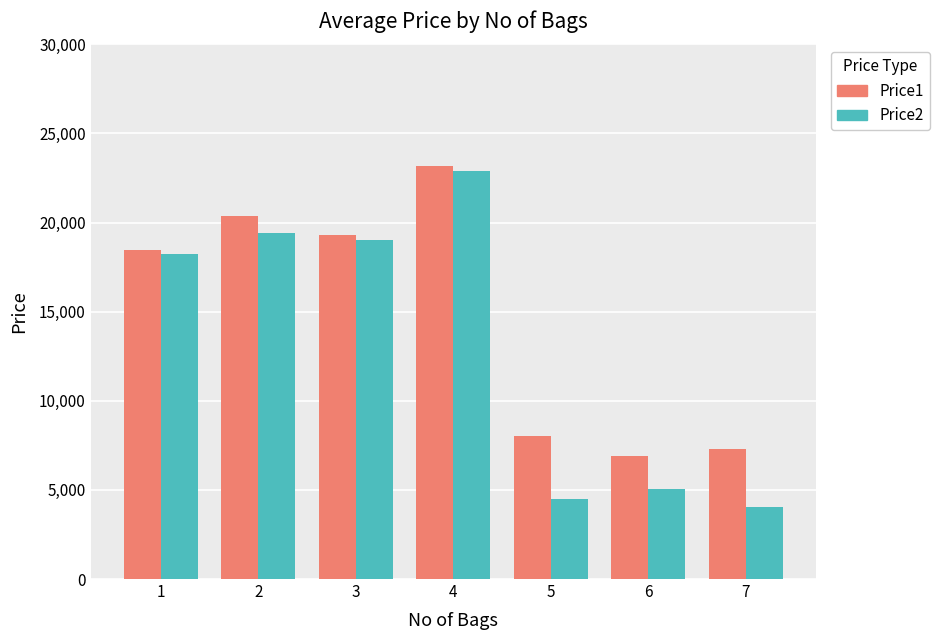

Reading left to right, what are all the values shown in this chart?

Price1: 1=18469	2=20358	3=19289	4=23199	5=8009	6=6899	7=7289
Price2: 1=18225	2=19391	3=19019	4=22889	5=4509	6=5070	7=4019